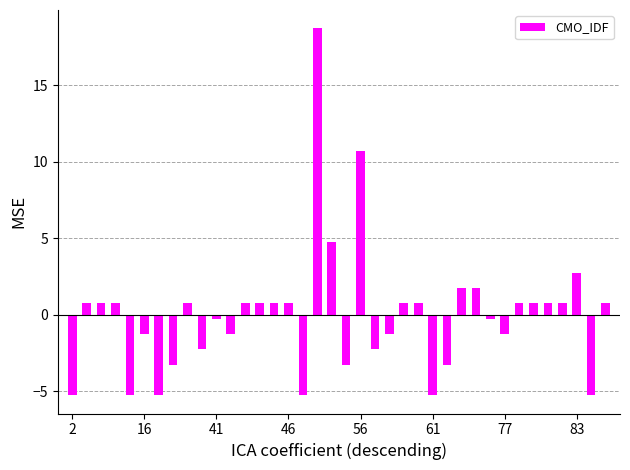

What is the value of the 12th bar from the left?

-1.3